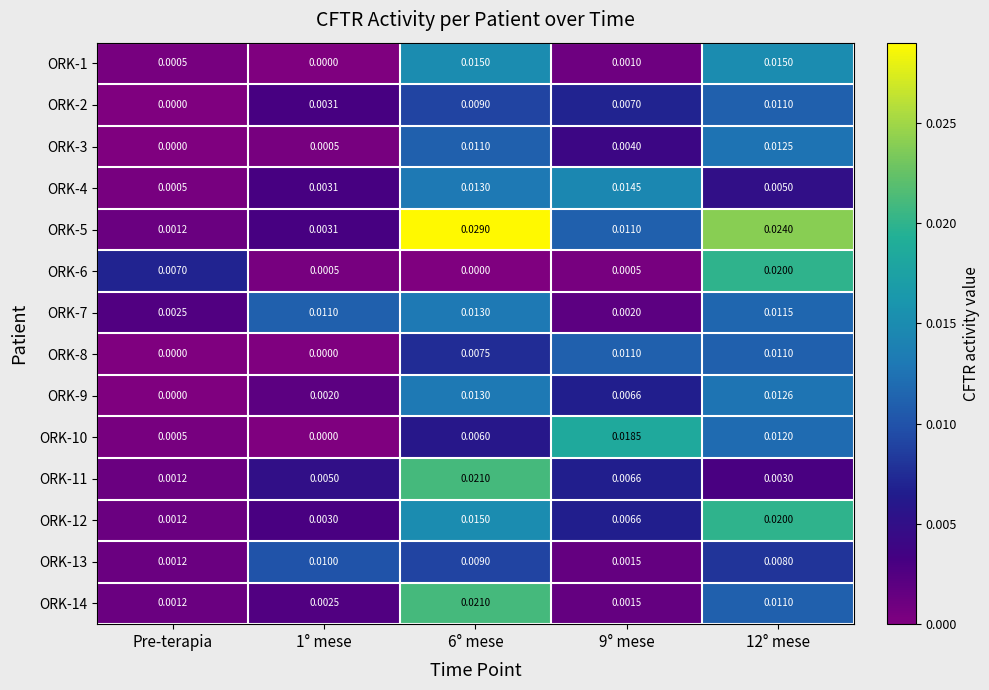

At which category is the sum across all series the highest?

6° mese